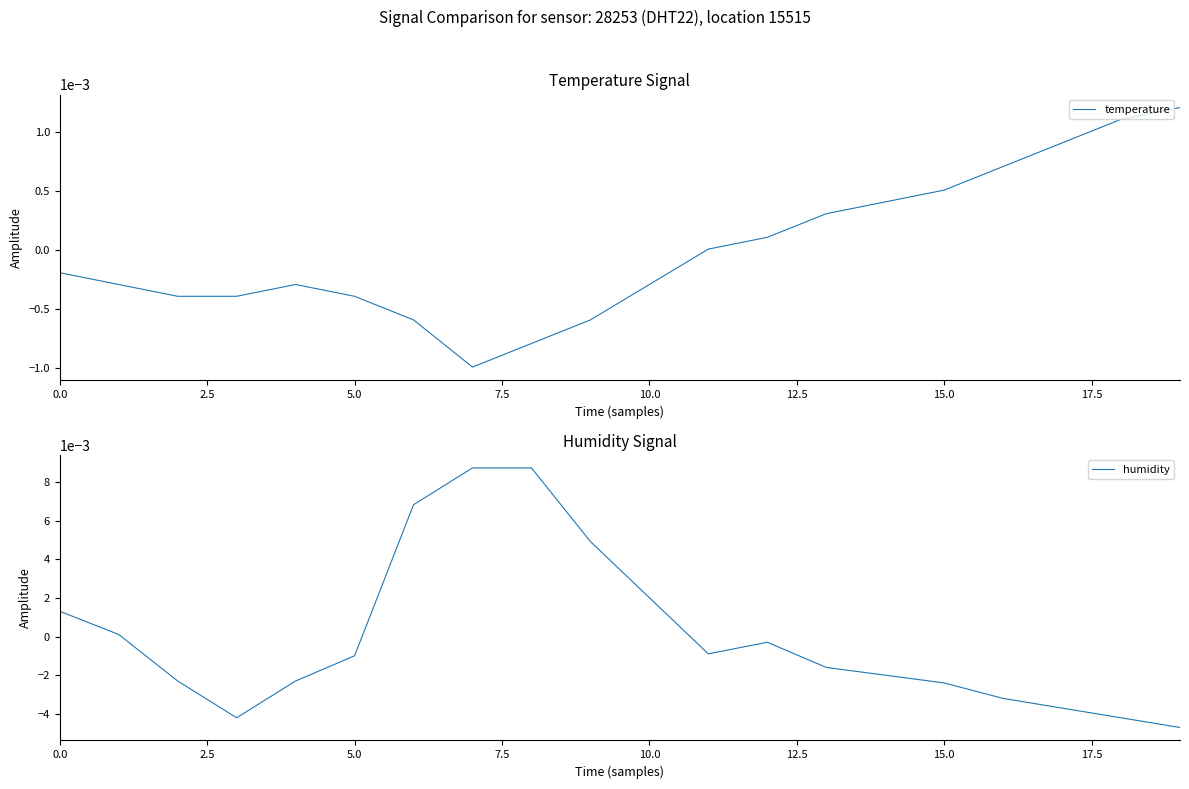

Does the chart display data point markers on the line(s)?

No